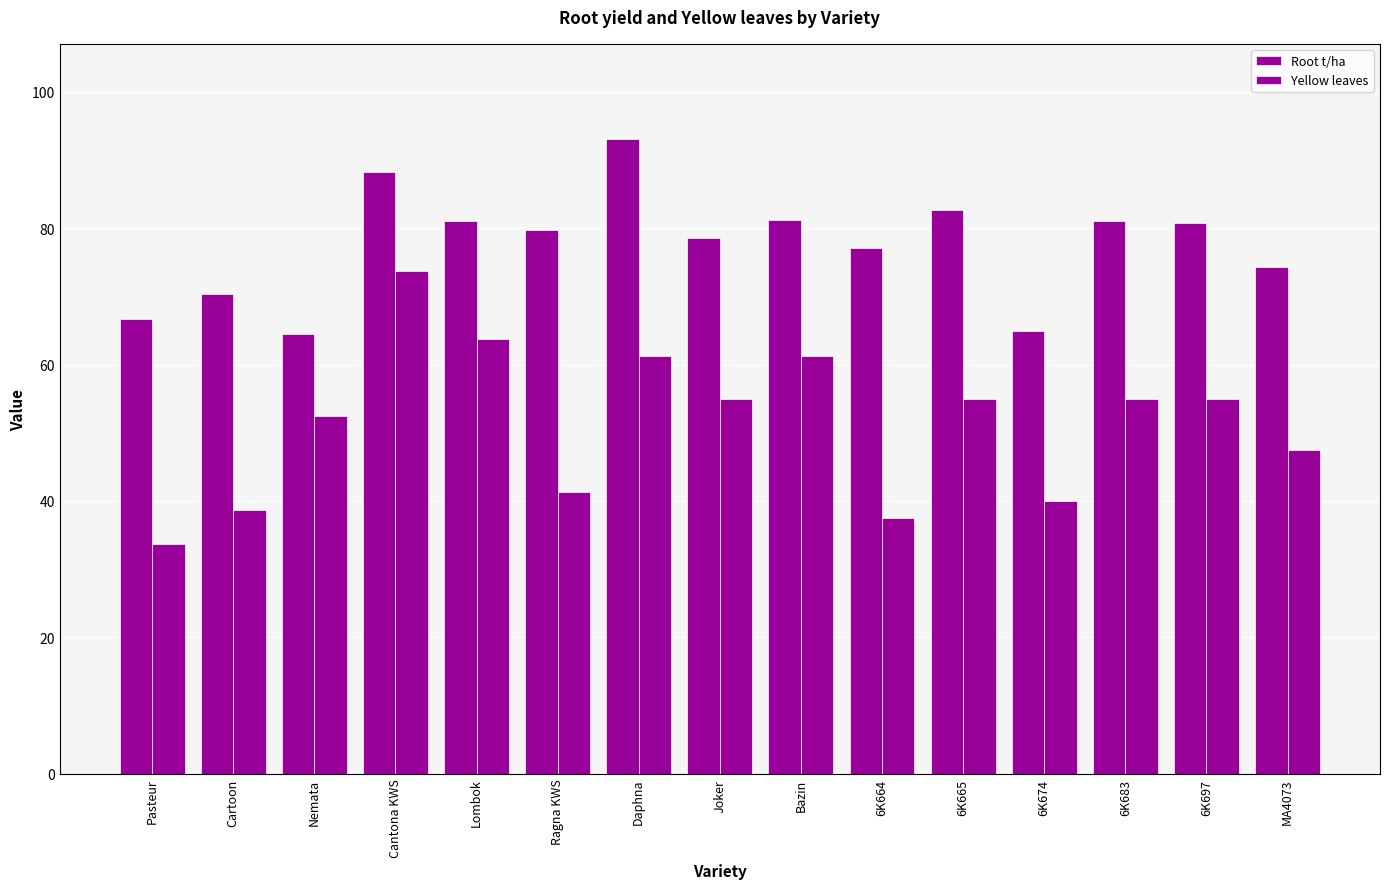

The Root t/ha series shows 125.7 at MA4073. True or false?

False